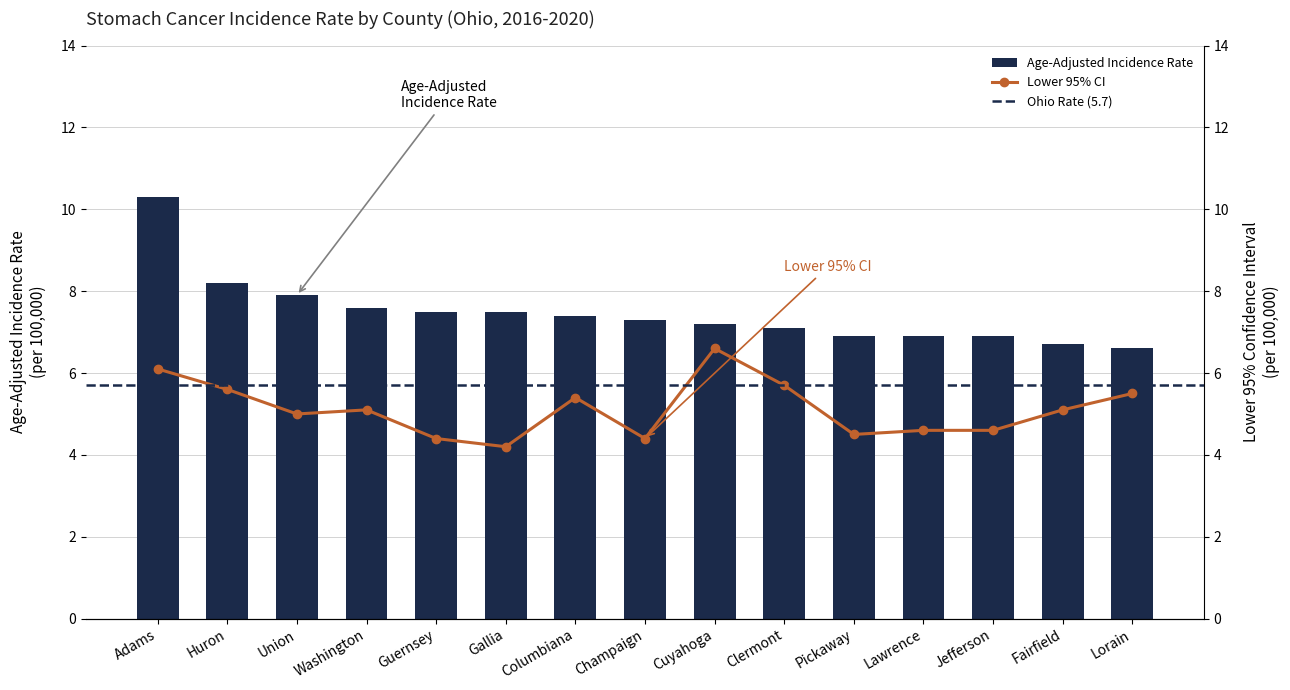

What is the value of the Age-Adjusted Incidence Rate bar at the 6th from the left?

7.5